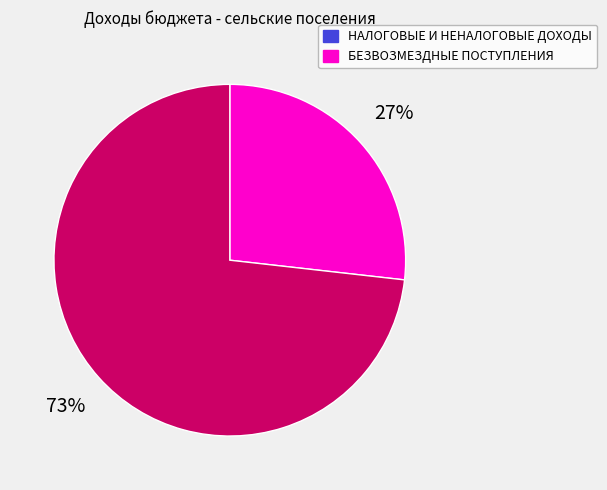

Does НАЛОГОВЫЕ И НЕНАЛОГОВЫЕ ДОХОДЫ account for over 50% of the chart?

No